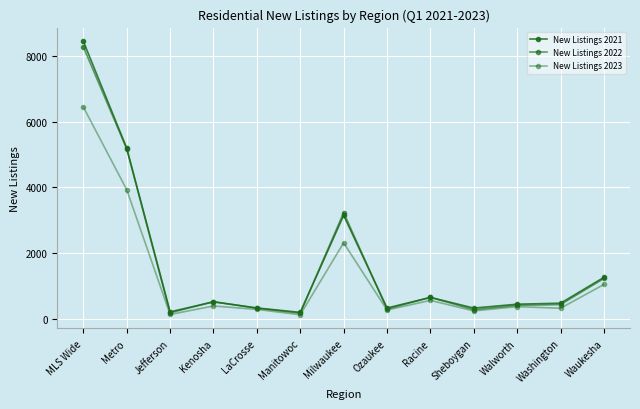

List the labels in order of New Listings 2021 value, smallest first.

Manitowoc, Jefferson, Sheboygan, Ozaukee, LaCrosse, Walworth, Washington, Kenosha, Racine, Waukesha, Milwaukee, Metro, MLS Wide